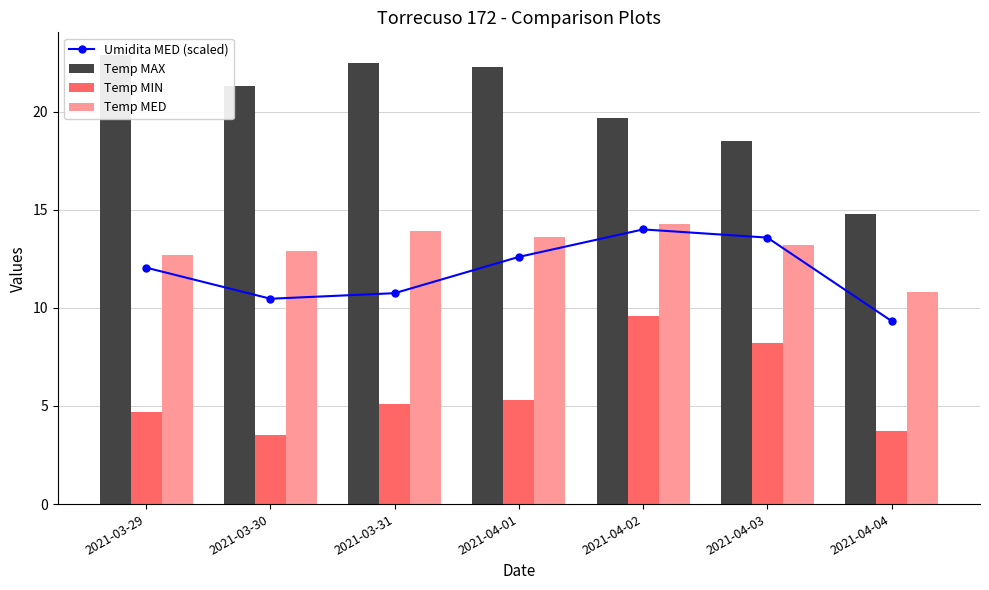

Where does the Temp MIN series first go above 5?

2021-03-31